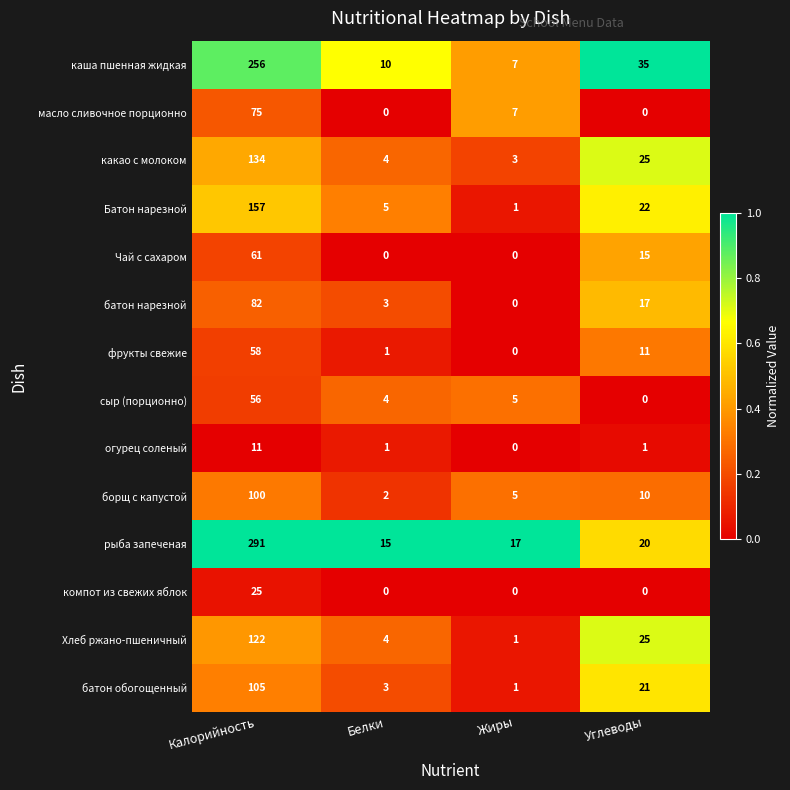

Which series has the largest range (max minus min)?

рыба запеченая